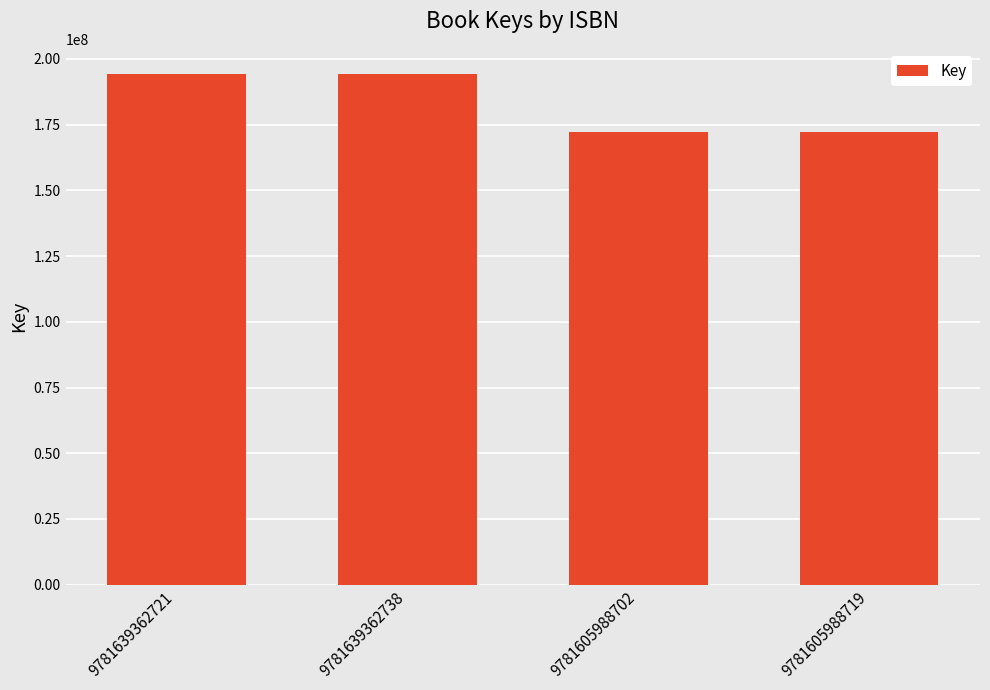

What is the sum of the values at 9781639362738 and 9781639362721?

388206634